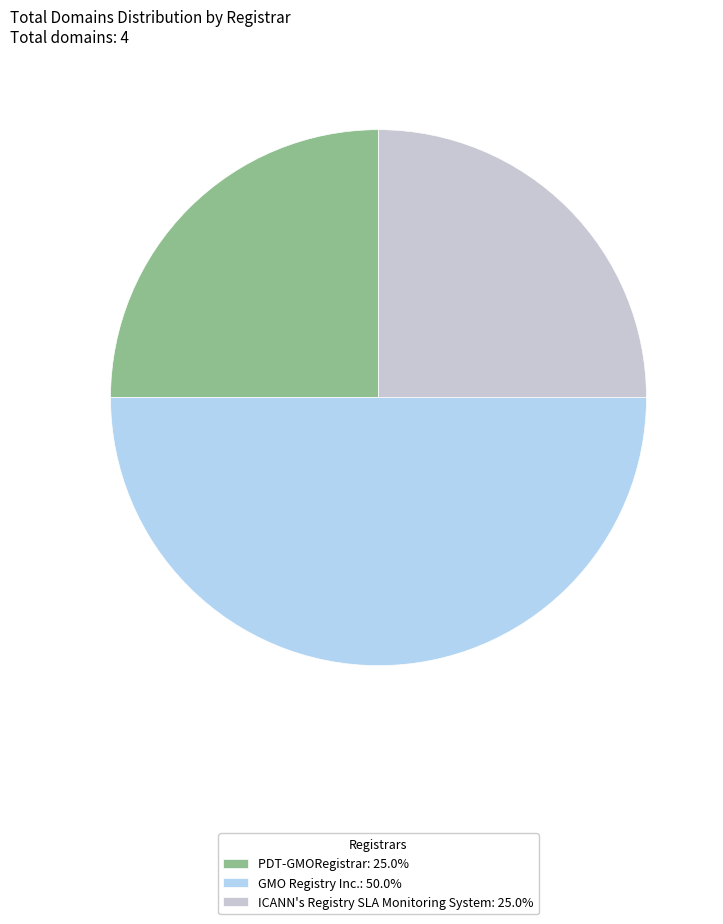

Is there any slice that represents more than half of the pie?

No